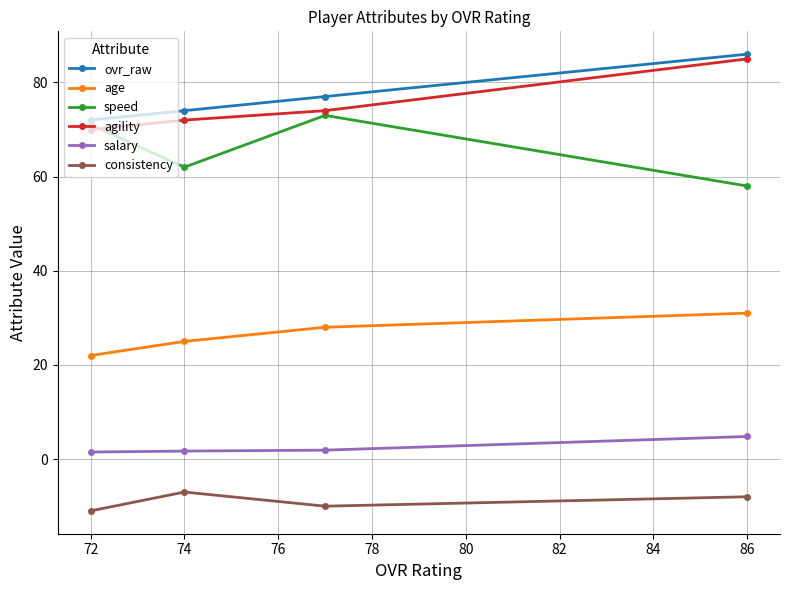

True or false: age has a value of 31.0 at 86.

True